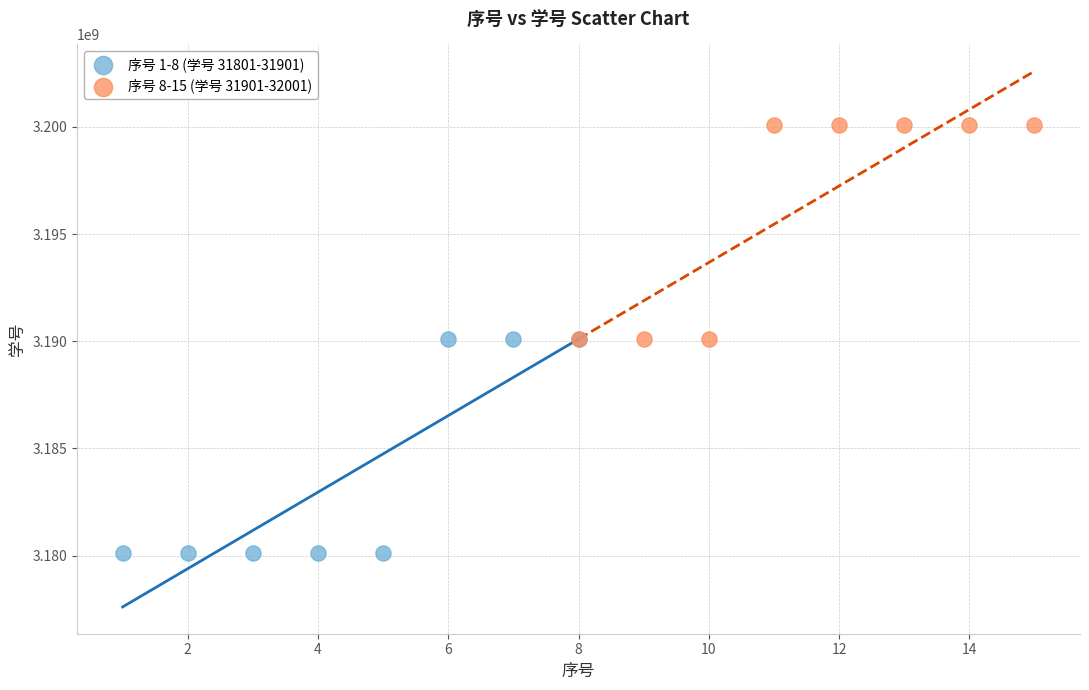

Which series has the widest spread of Y values?

序号 1-8 (学号 31801-31901)